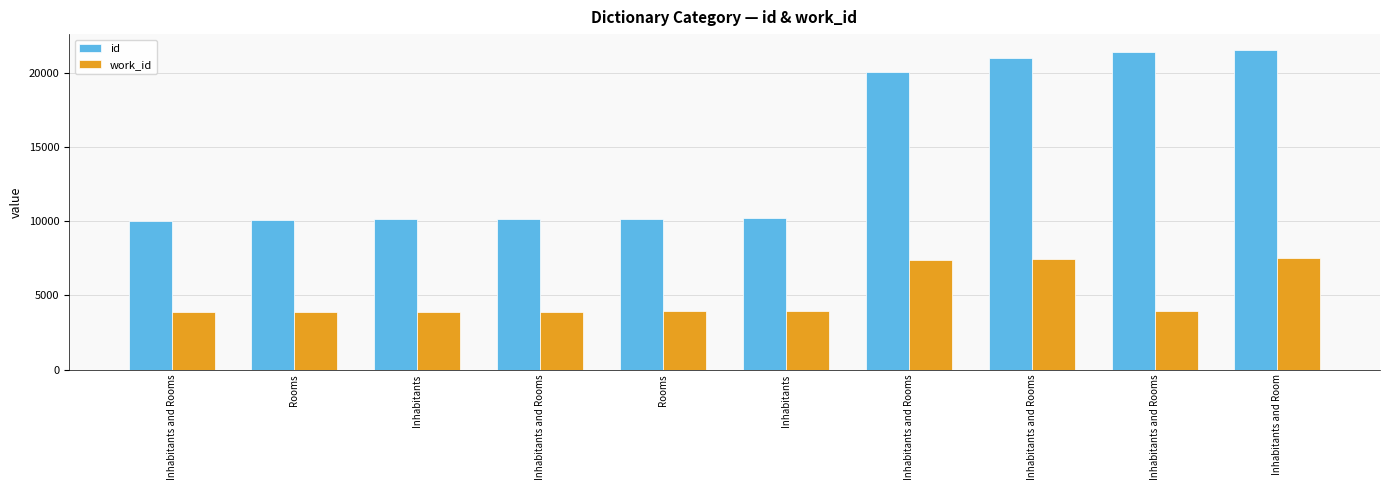

Which label corresponds to the largest value in the chart?

Inhabitants and Room